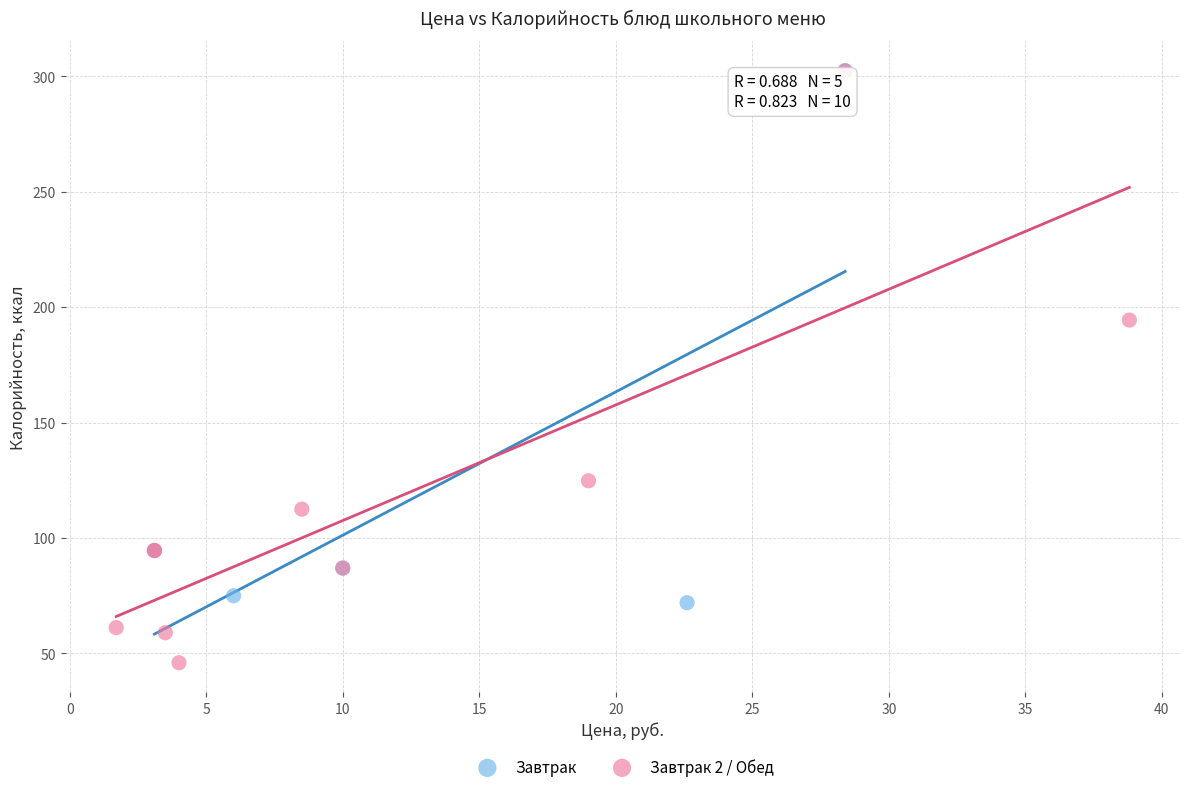

Which series contains the lowest Y value?

Завтрак 2 / Обед